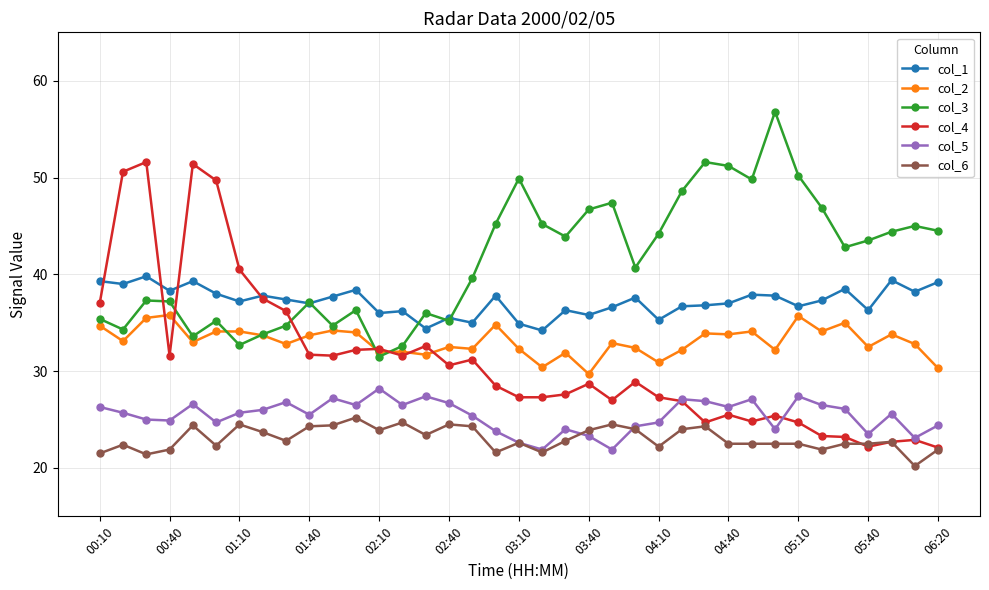

What is the maximum value shown in the chart?

56.8